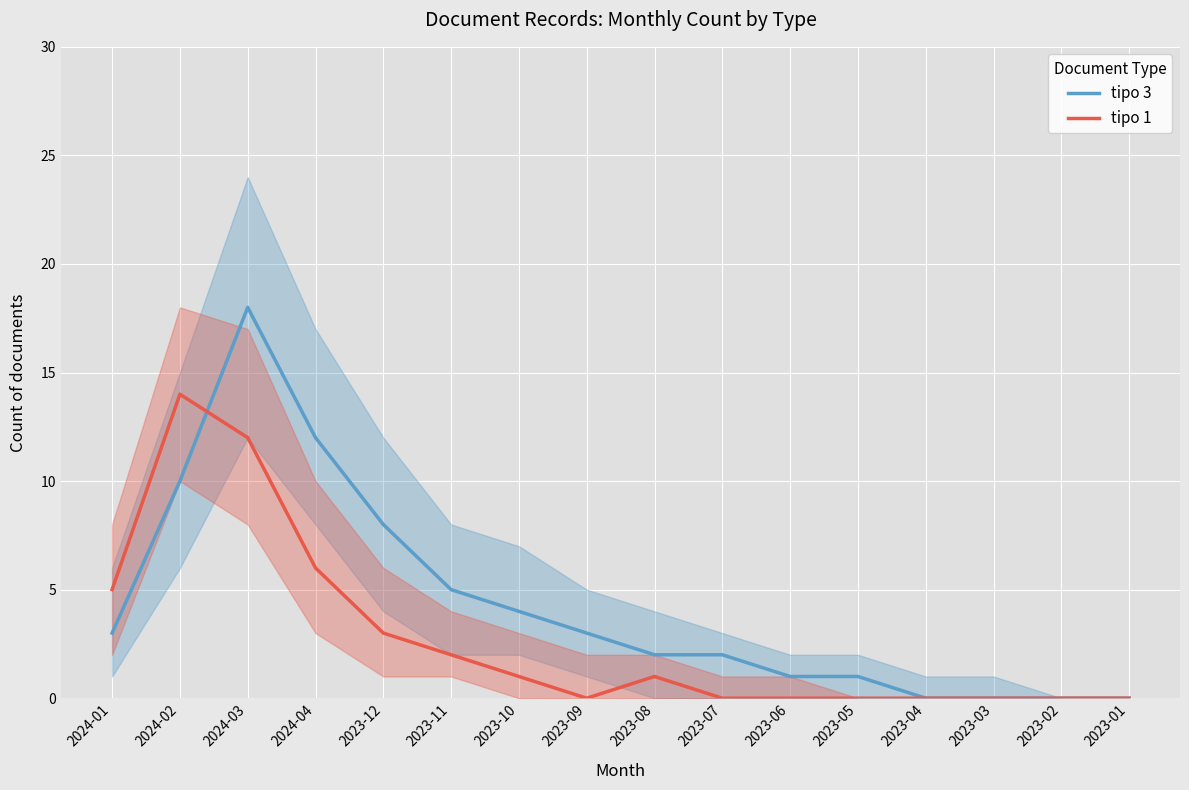

How many values in the tipo 3 series exceed 3?

6